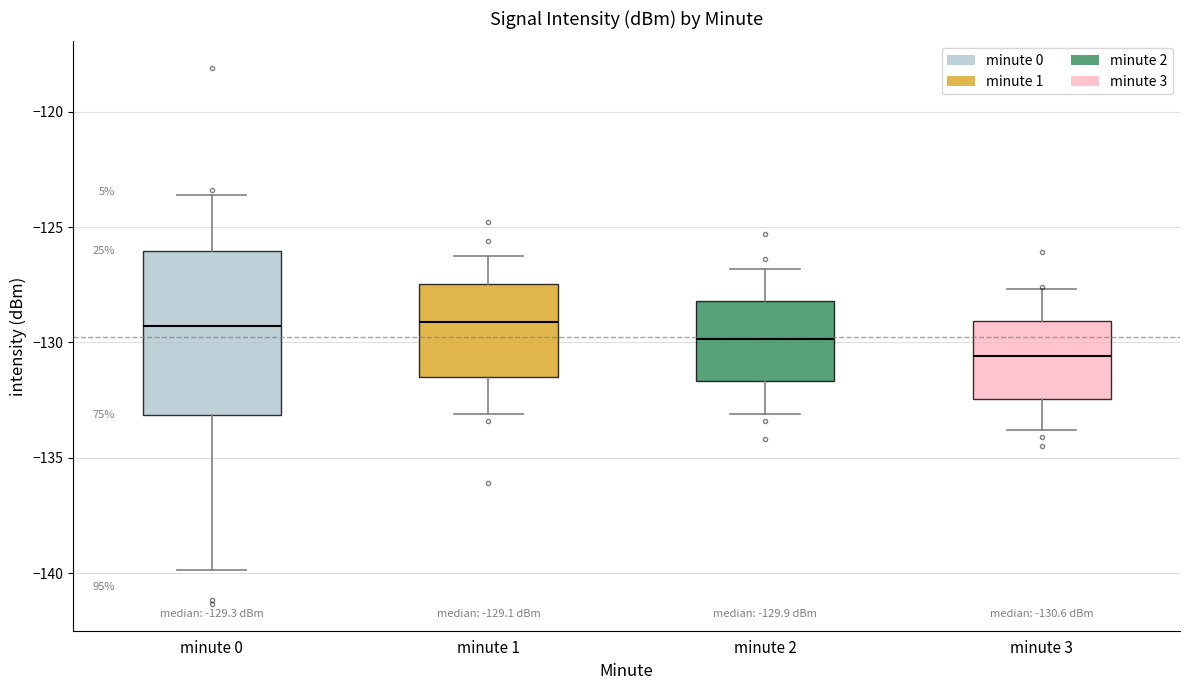

Which box is the tallest, from its lower edge to its upper edge?

minute 0